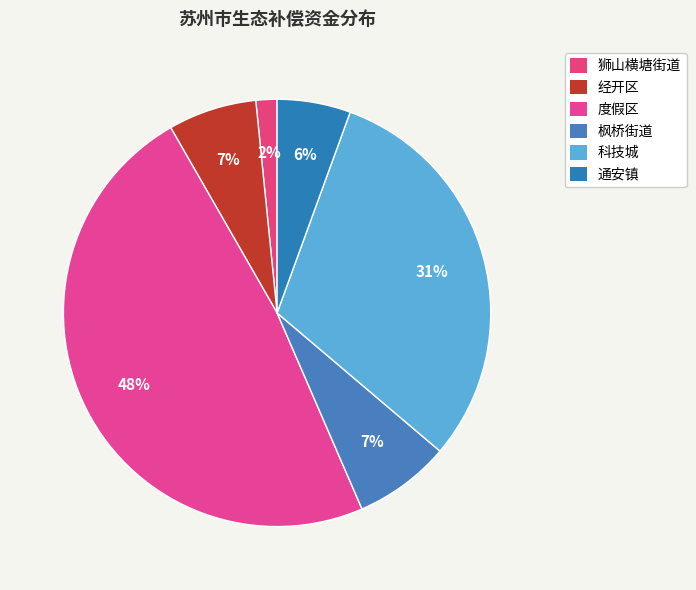

Is there any slice that represents more than half of the pie?

No